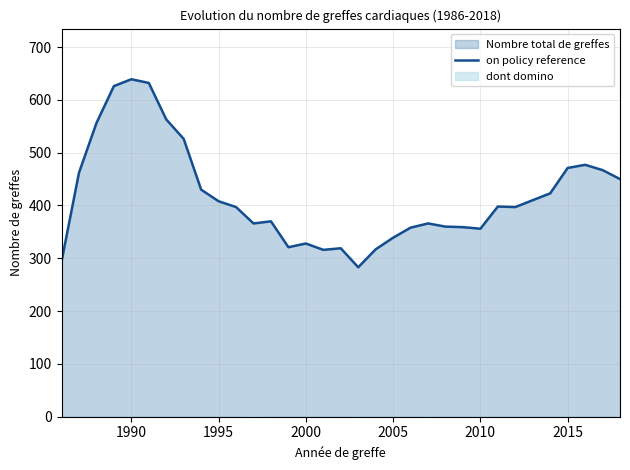

What is the minimum value for on policy reference?

283